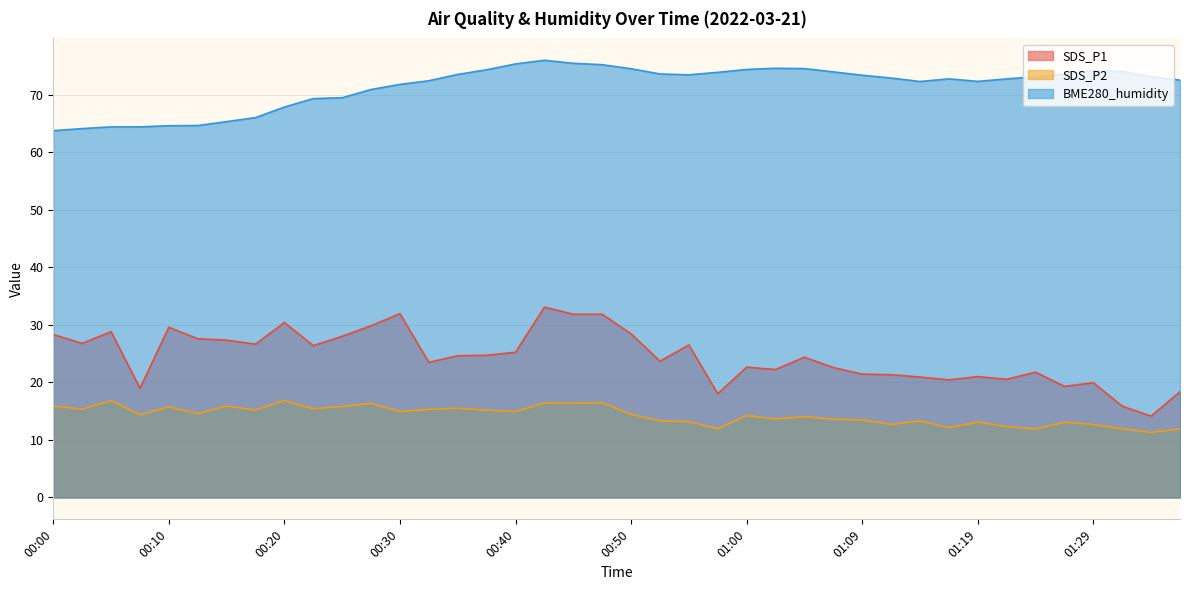

At how many categories does at least one series exceed 12?

40